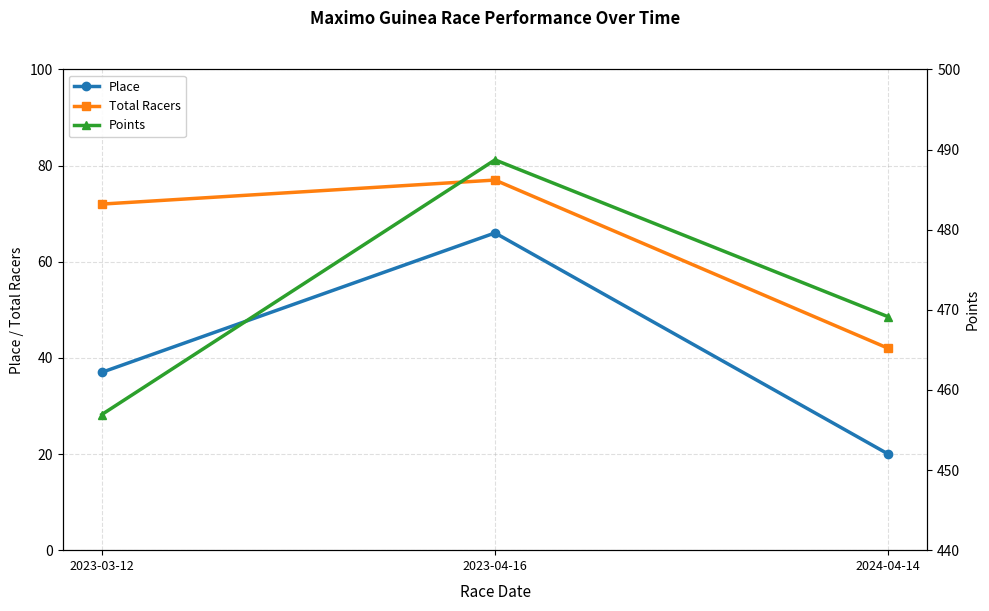

Does the chart display data point markers on the line(s)?

Yes